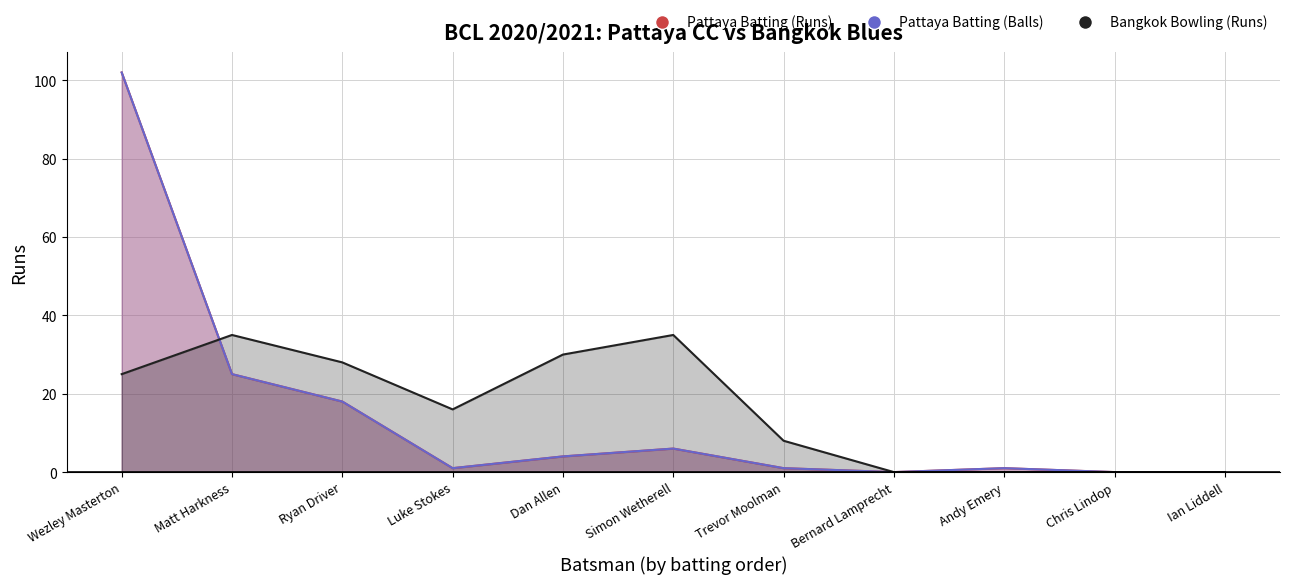

Count the number of data series in this chart.

3